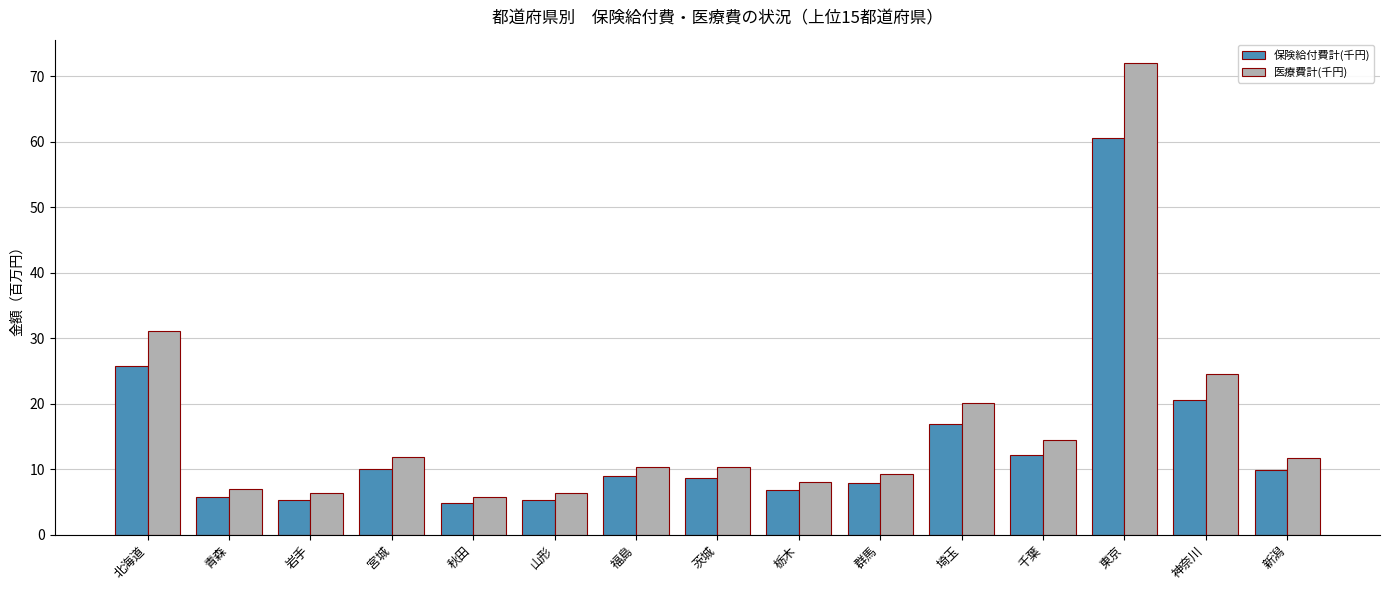

What is the spread (max minus min) of values at 埼玉?

3.3